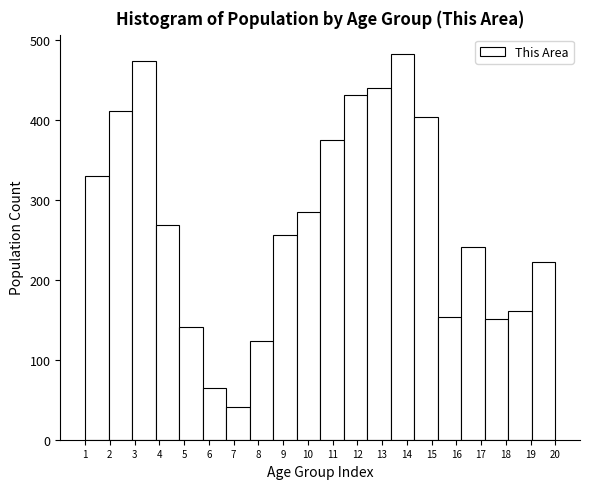

Reading left to right, list every bar in this chart as the range it spans on the x-axis followed by its height. Neither the bar edges nor the heights are printed on the chart, so give them approximately, as read against the axes.

1.00 to 1.95: 330
1.95 to 2.90: 410
2.90 to 3.85: 470
3.85 to 4.80: 270
4.80 to 5.75: 140
5.75 to 6.70: 60
6.70 to 7.65: 40
7.65 to 8.60: 120
8.60 to 9.55: 260
9.55 to 10.50: 290
10.50 to 11.45: 380
11.45 to 12.40: 430
12.40 to 13.35: 440
13.35 to 14.30: 480
14.30 to 15.25: 400
15.25 to 16.20: 150
16.20 to 17.15: 240
17.15 to 18.10: 150
18.10 to 19.05: 160
19.05 to 20.00: 220